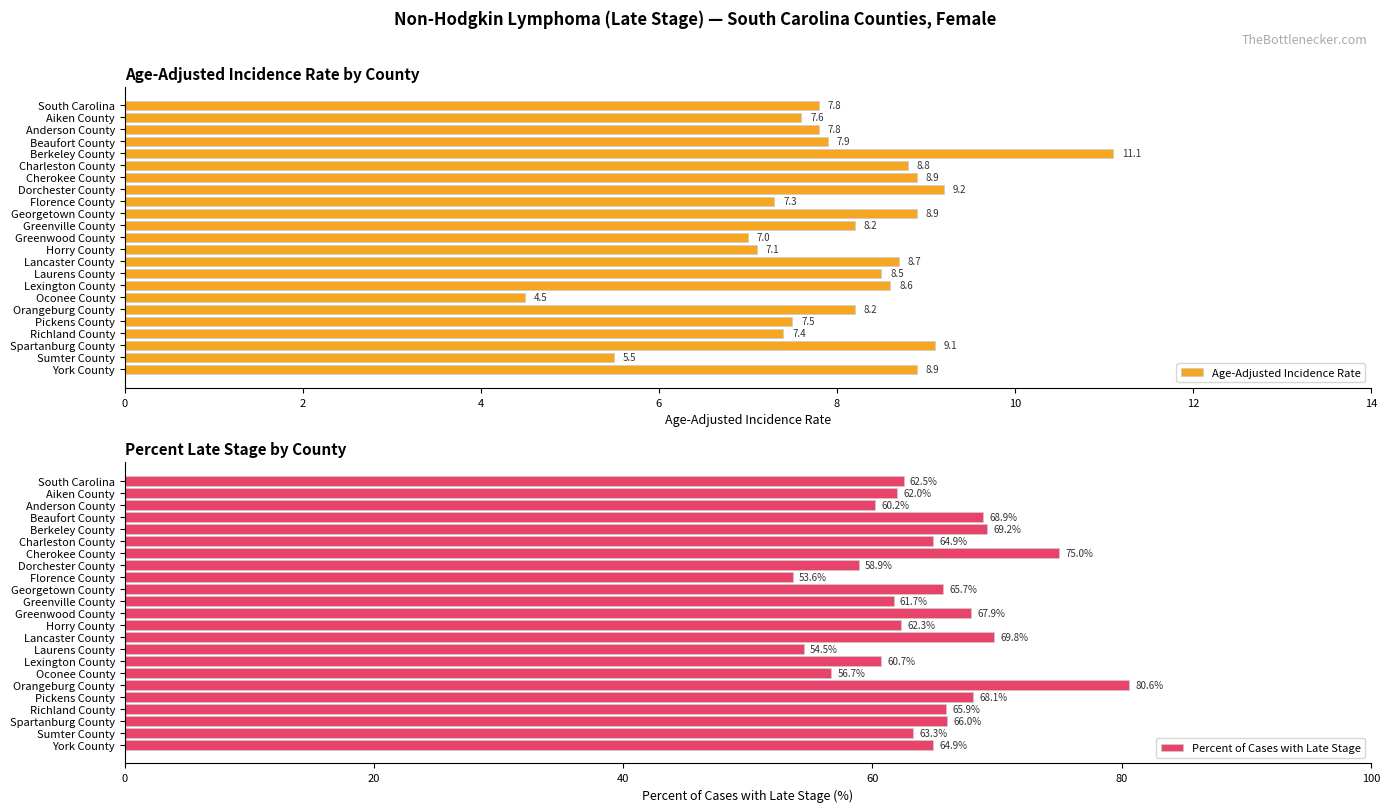

What is the lowest value of the Age-Adjusted Incidence Rate series?

4.5